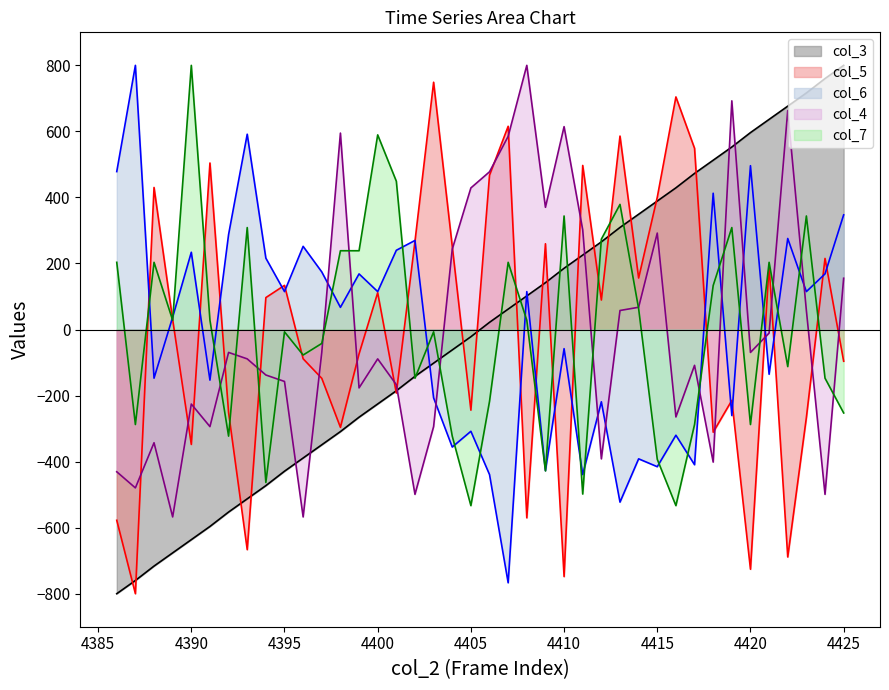

Count the number of categories in the chart.

40